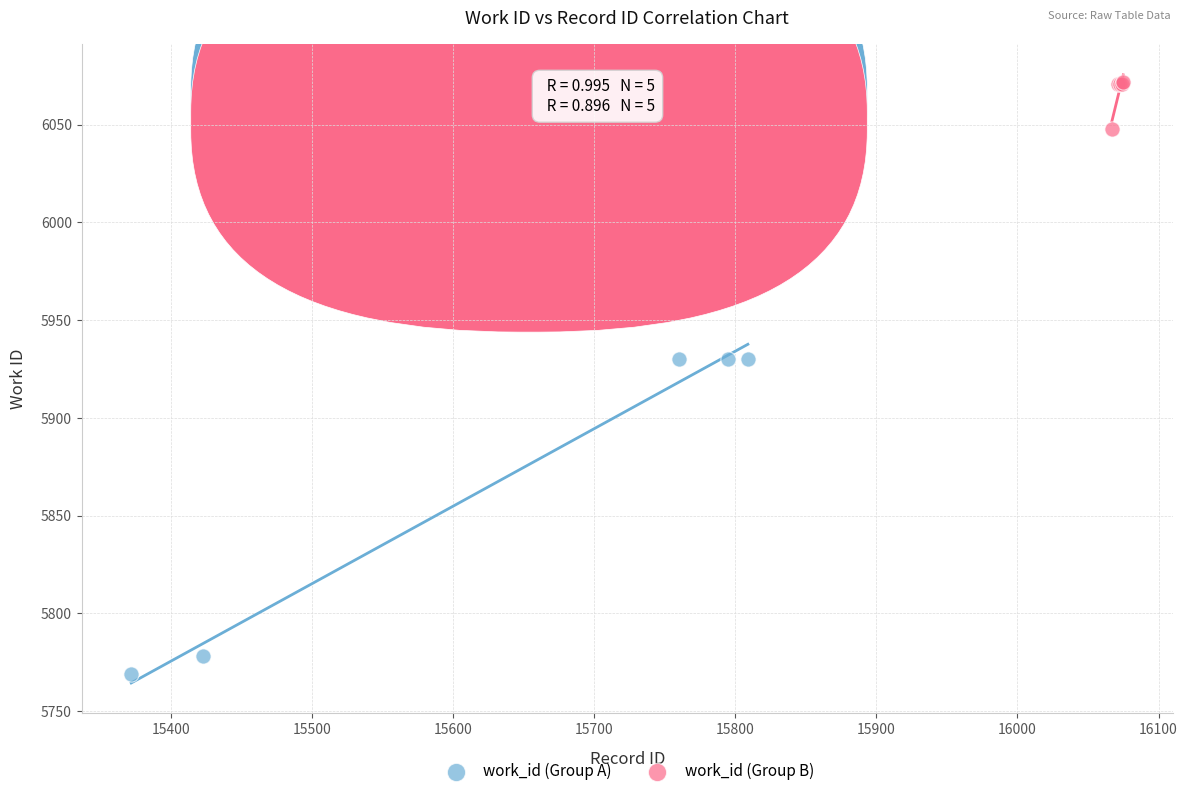

Which series has the largest Y range (max minus min)?

work_id (Group A)